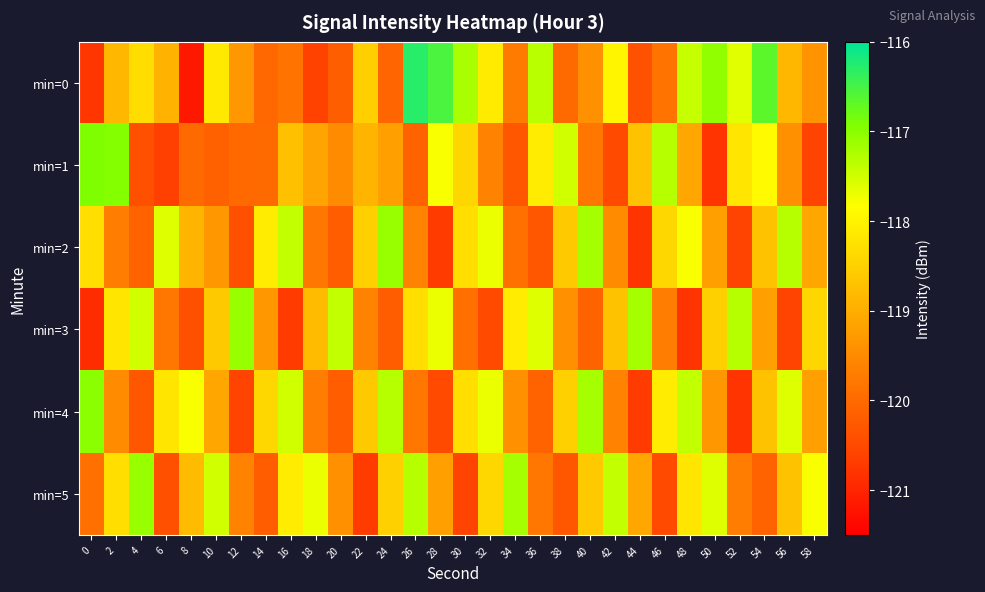

At how many categories does at least one series exceed -120?

30